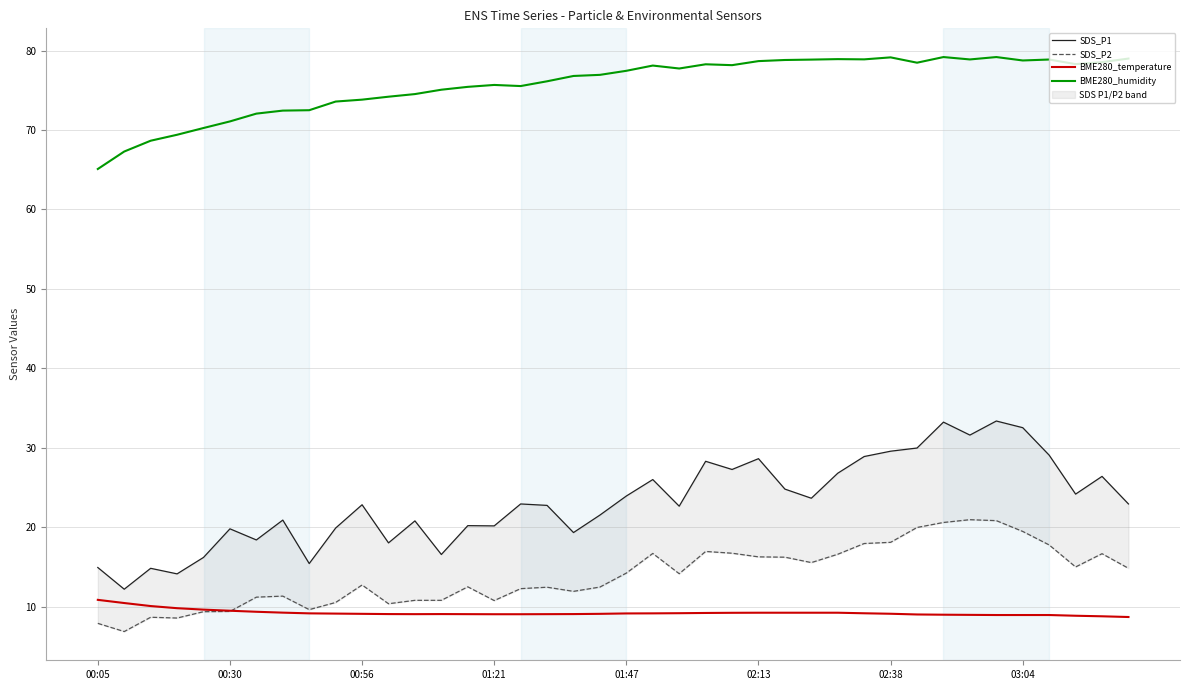

The SDS_P1 series shows 26.0 at 21. True or false?

True